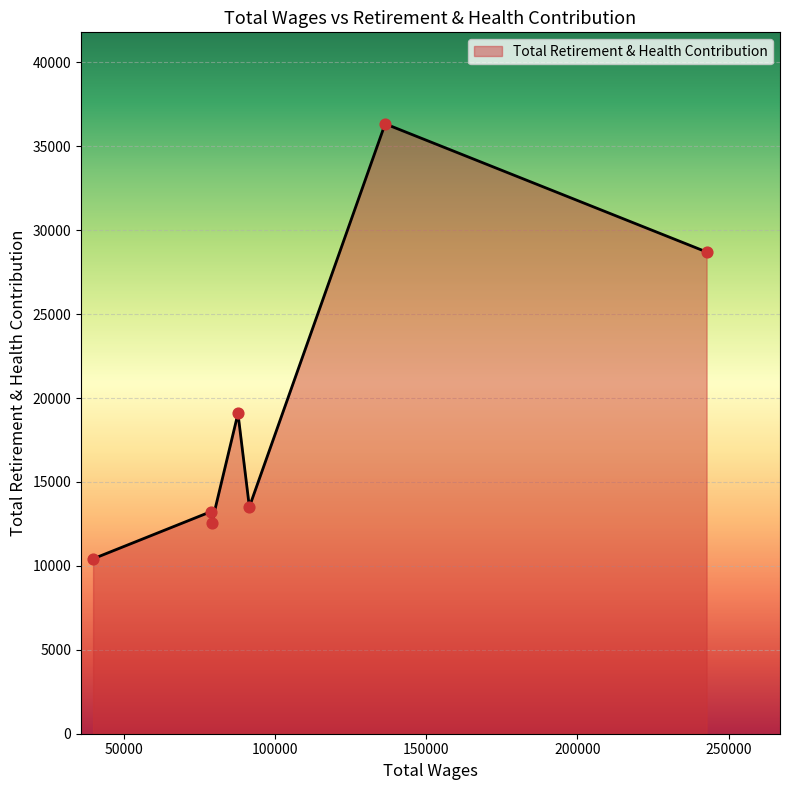

True or false: the data has more than 0 interior local peaks.

True